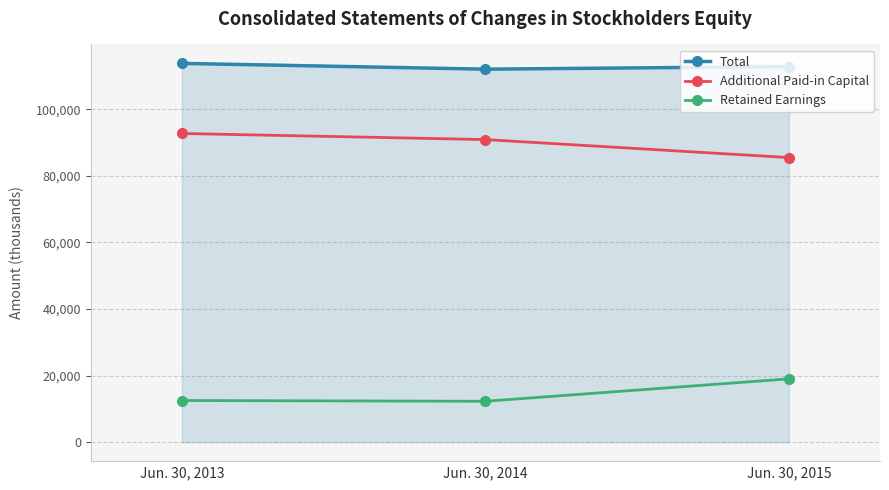

What are all the series names shown in the legend?

Total, Additional Paid-in Capital, Retained Earnings